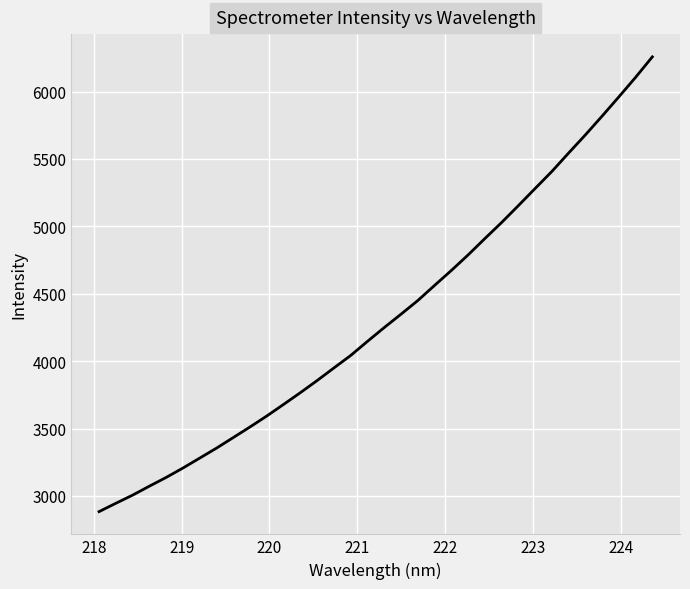

What is the smallest value displayed?

2883.7